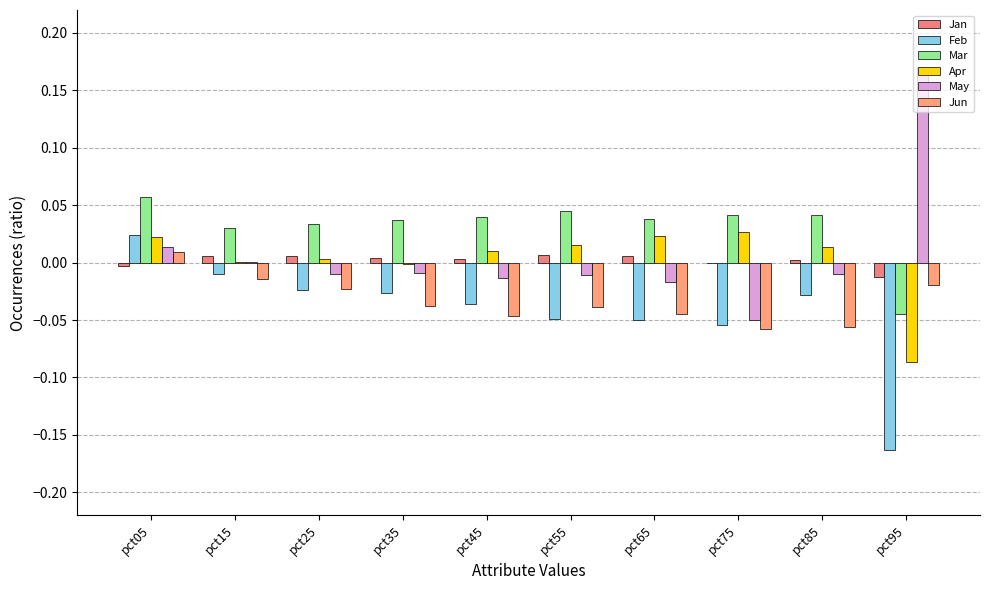

Reading left to right, transcribe all the data shown in this chart.

Jan: pct05=-0.0	pct15=0.0	pct25=0.0	pct35=0.0	pct45=0.0	pct55=0.0	pct65=0.0	pct75=-0.0	pct85=0.0	pct95=-0.0
Feb: pct05=0.0	pct15=-0.0	pct25=-0.0	pct35=-0.0	pct45=-0.0	pct55=-0.0	pct65=-0.1	pct75=-0.1	pct85=-0.0	pct95=-0.2
Mar: pct05=0.1	pct15=0.0	pct25=0.0	pct35=0.0	pct45=0.0	pct55=0.0	pct65=0.0	pct75=0.0	pct85=0.0	pct95=-0.0
Apr: pct05=0.0	pct15=0.0	pct25=0.0	pct35=-0.0	pct45=0.0	pct55=0.0	pct65=0.0	pct75=0.0	pct85=0.0	pct95=-0.1
May: pct05=0.0	pct15=0.0	pct25=-0.0	pct35=-0.0	pct45=-0.0	pct55=-0.0	pct65=-0.0	pct75=-0.0	pct85=-0.0	pct95=0.2
Jun: pct05=0.0	pct15=-0.0	pct25=-0.0	pct35=-0.0	pct45=-0.0	pct55=-0.0	pct65=-0.0	pct75=-0.1	pct85=-0.1	pct95=-0.0